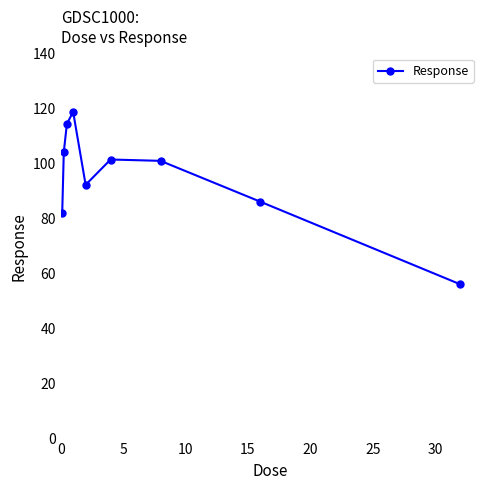

What is the greatest value displayed?

118.8